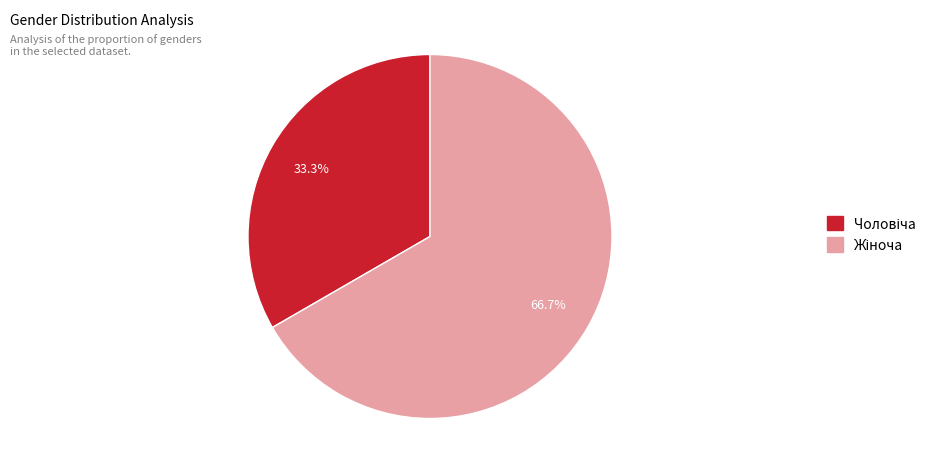

Is there a majority slice in this chart?

Yes